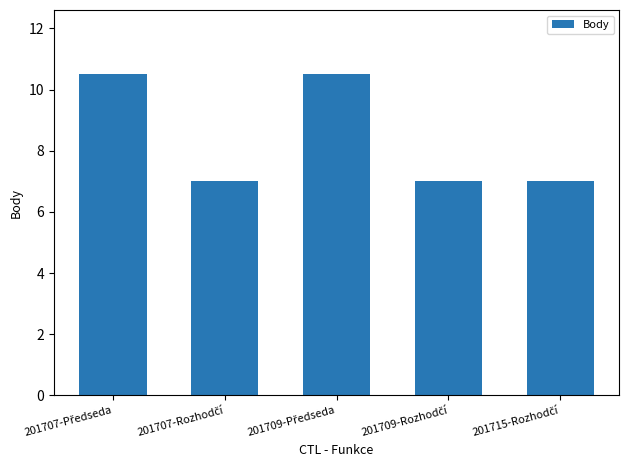

Reading left to right, list all the values displayed in this chart.

10.5	7.0	10.5	7.0	7.0